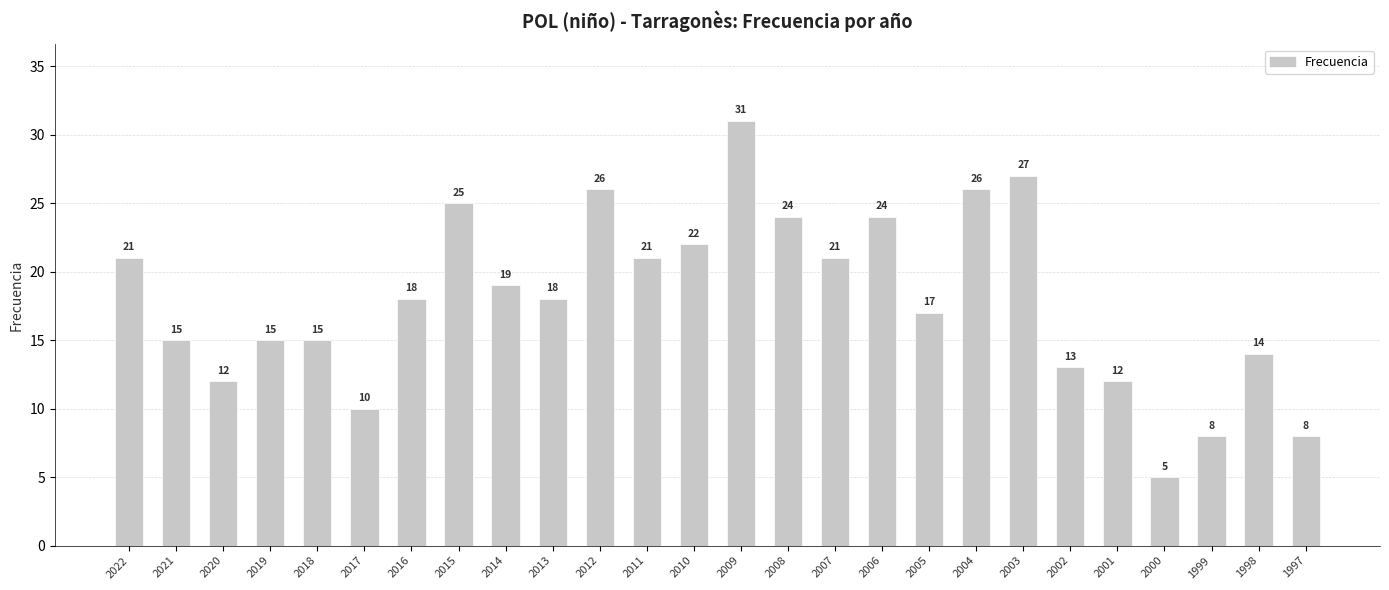

How many bars are there in total?

26